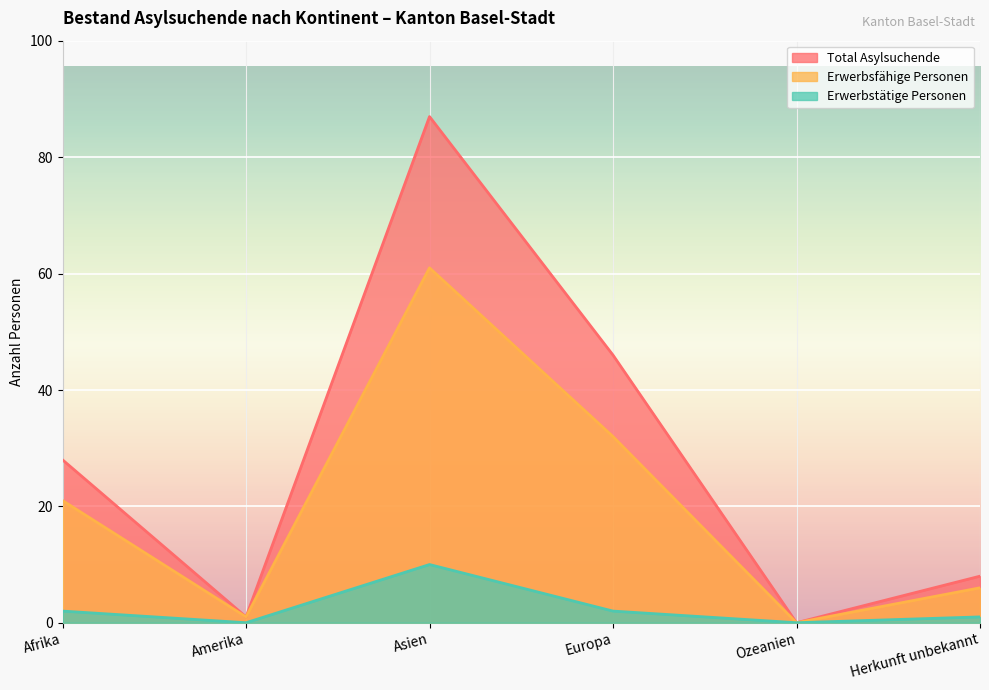

Which category has the highest value in the Total Asylsuchende series?

Asien